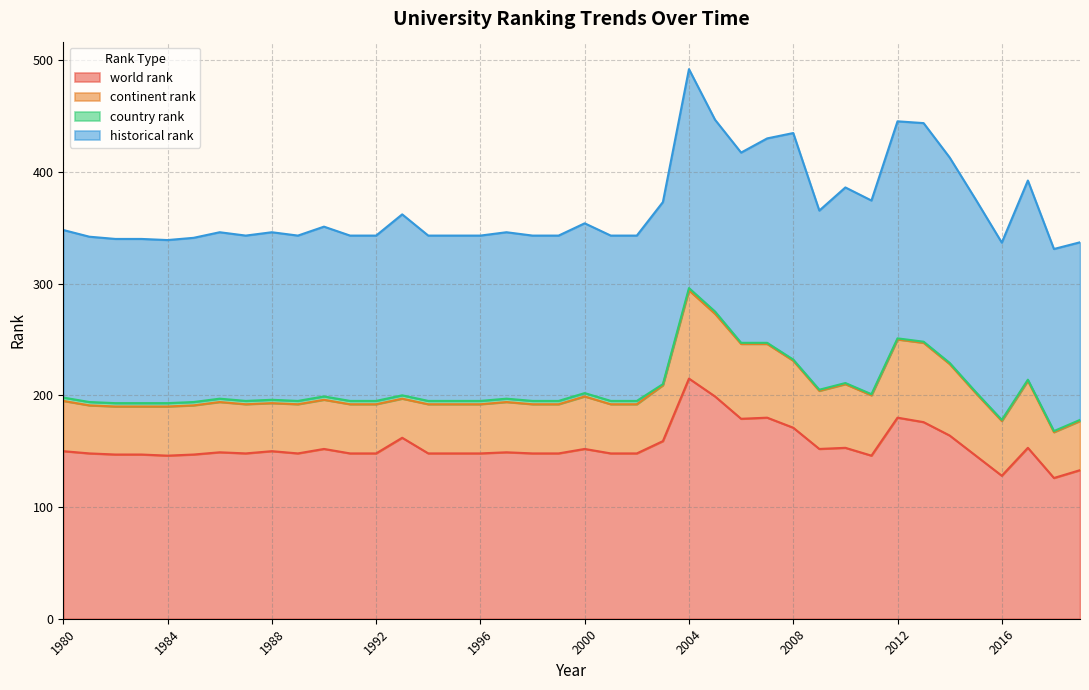

True or false: world rank has more than 0 interior local peaks.

True